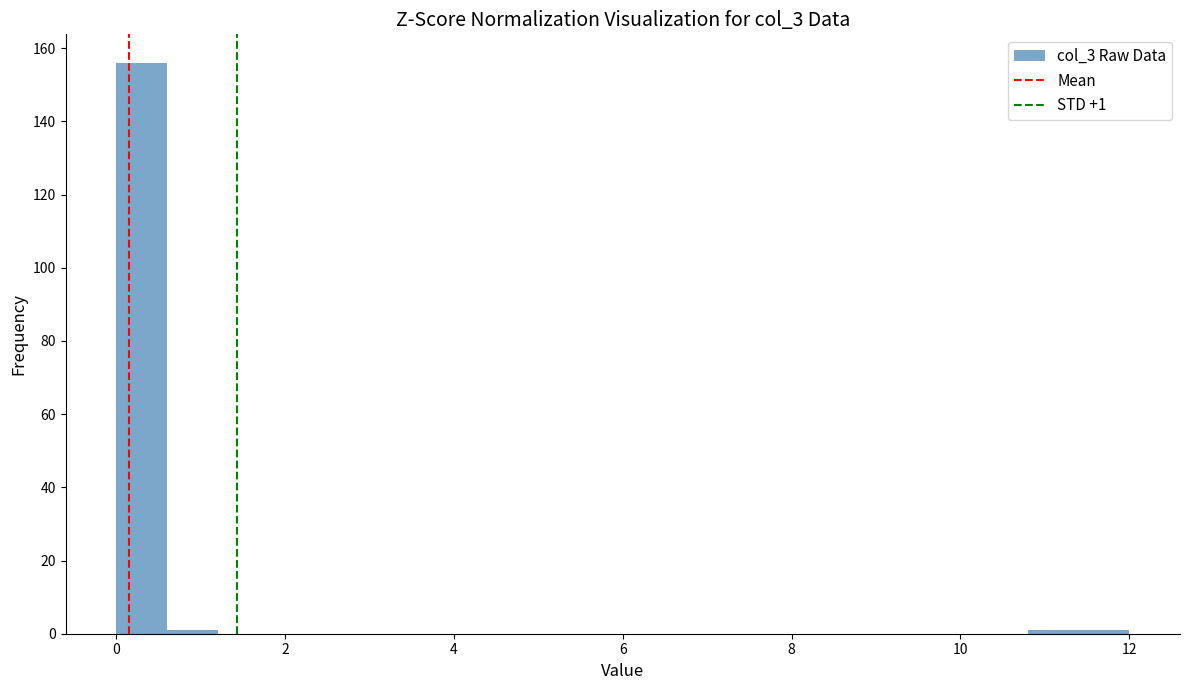

Around what value on the x-axis is the tallest bar? Give the approximate position of its centre, as read against the axis.

0.4